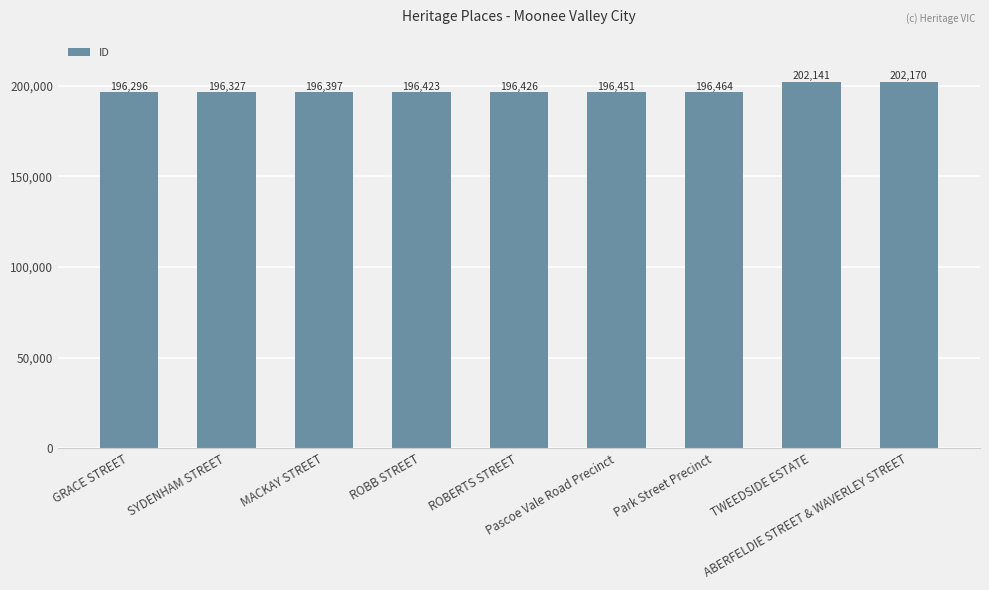

Reading left to right, extract all data points from this chart.

GRACE STREET=196296	SYDENHAM STREET=196327	MACKAY STREET=196397	ROBB STREET=196423	ROBERTS STREET=196426	Pascoe Vale Road Precinct=196451	Park Street Precinct=196464	TWEEDSIDE ESTATE=202141	ABERFELDIE STREET & WAVERLEY STREET=202170